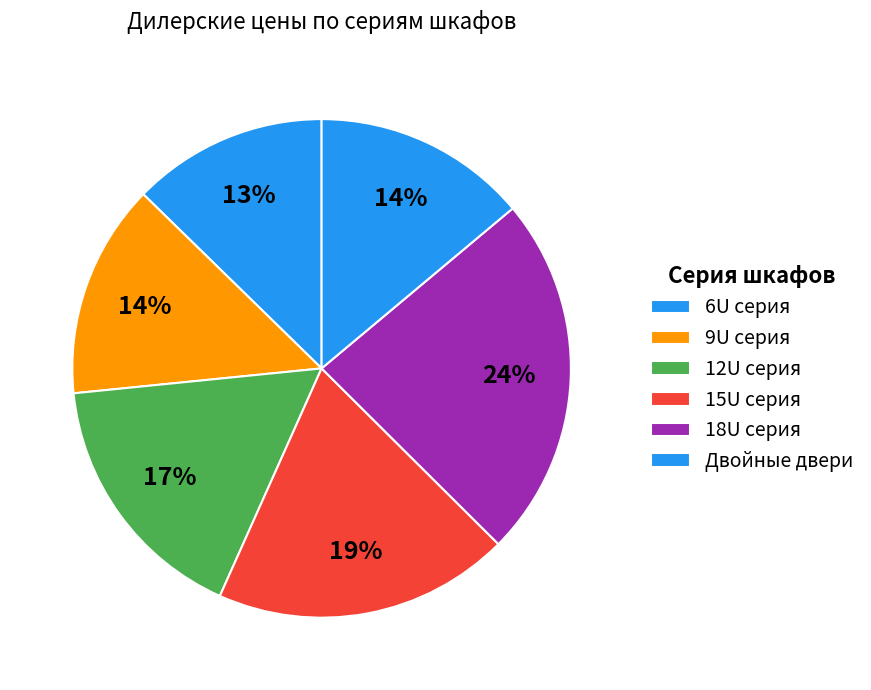

How many segments does this pie chart have?

6